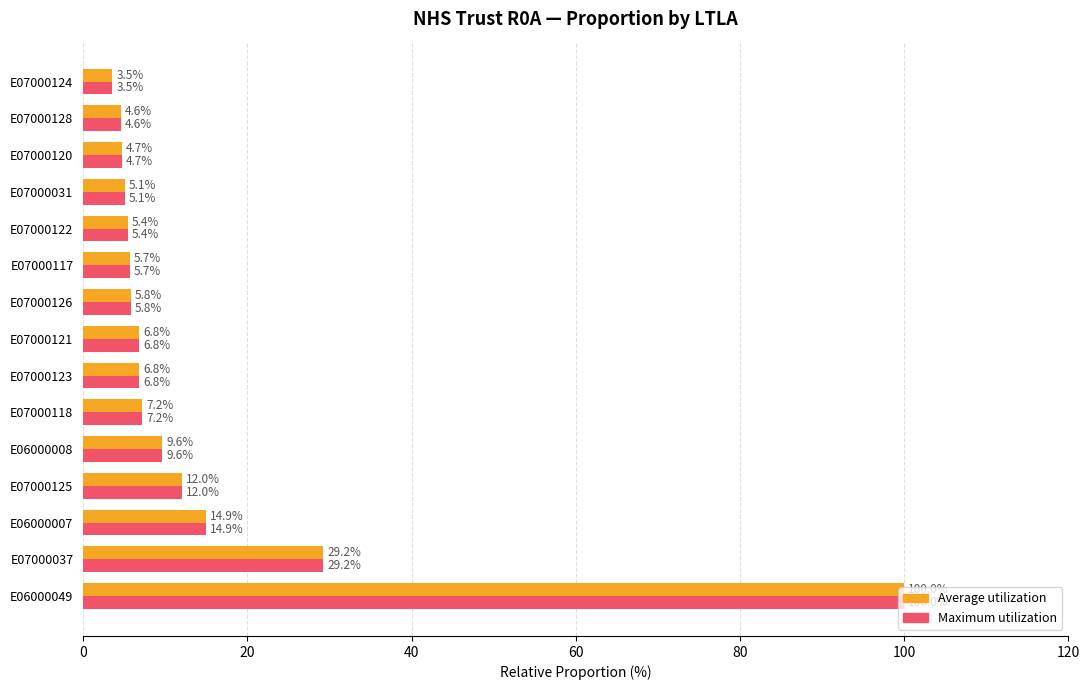

What value does the Average utilization series have at E06000049?

100.0